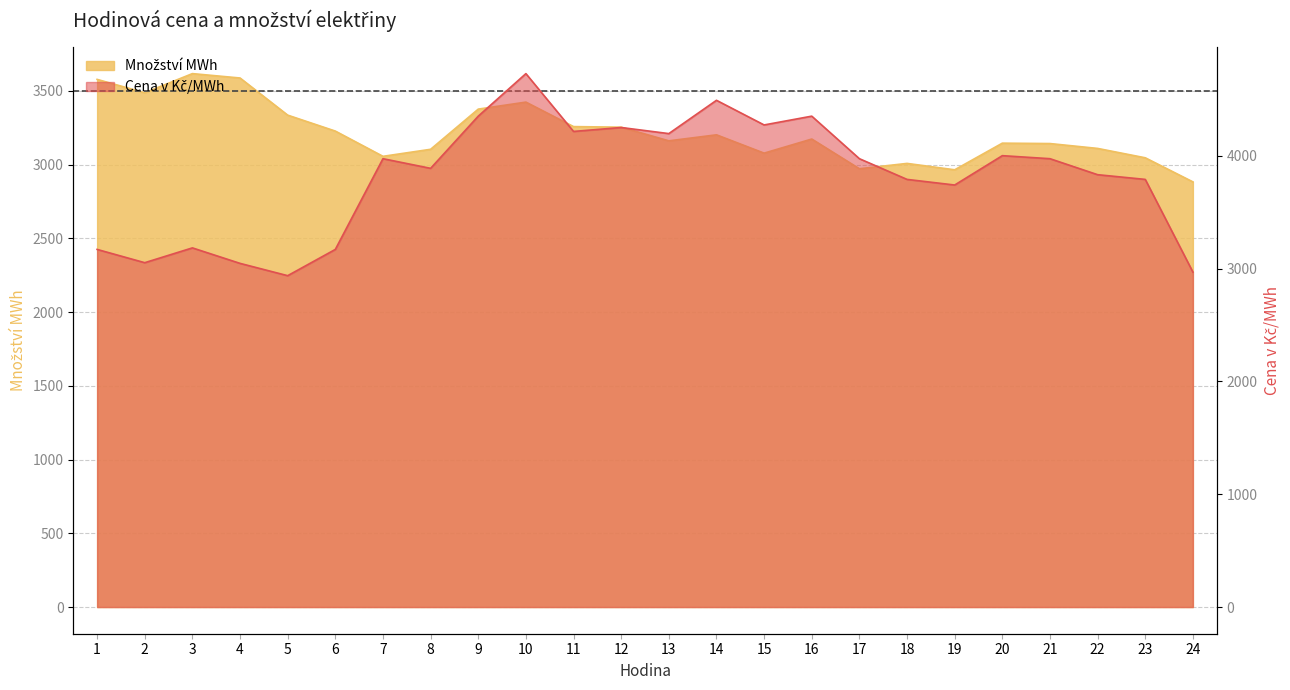

Which label corresponds to the largest value in the chart?

10